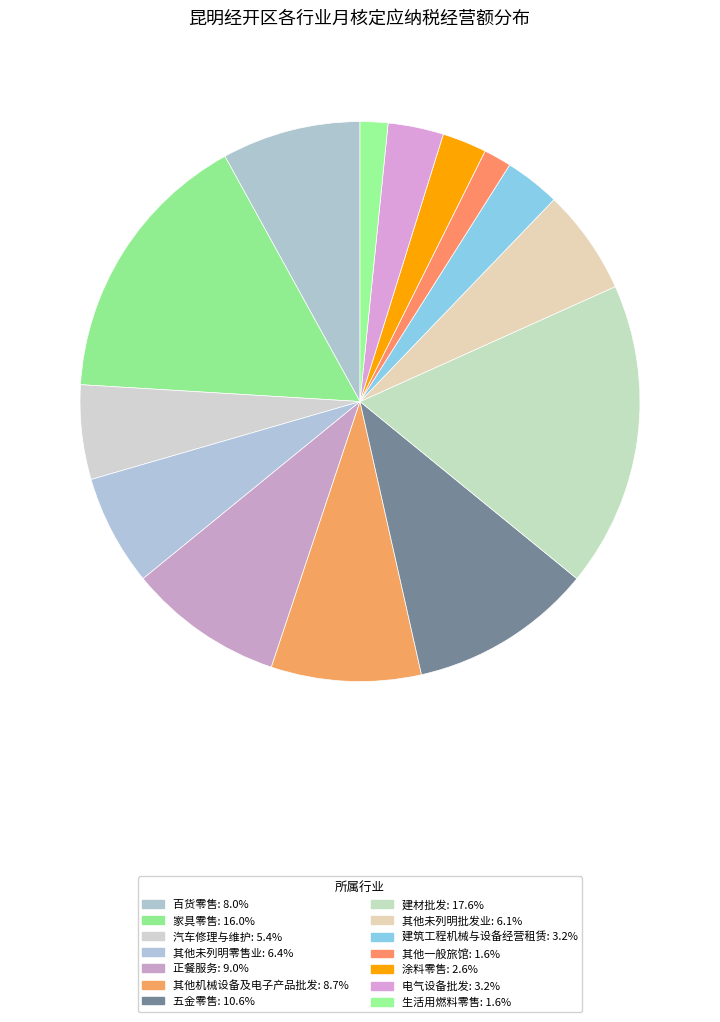

How many segments does this pie chart have?

14